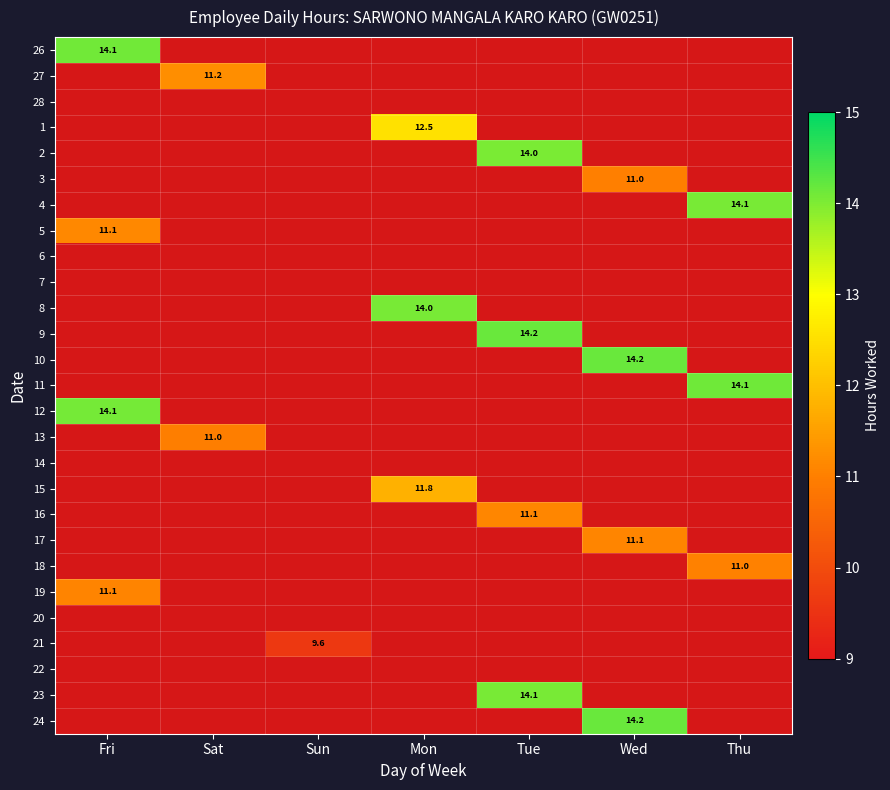

At which category does the chart reach its minimum across all series?

Sun